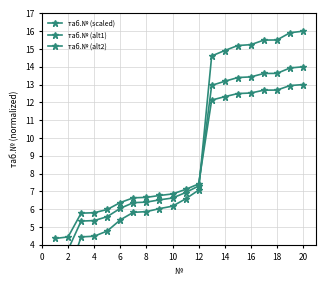

Is this an area chart (filled region under the line)?

No